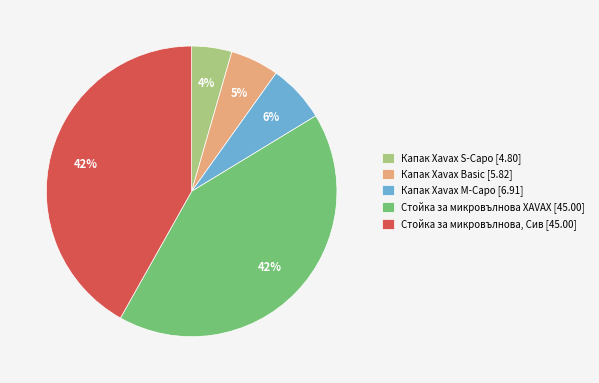

Is it true that Стойка за микровълнова XAVAX [45.00] is 51% of the pie?

False